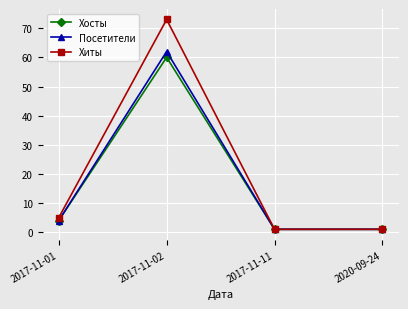

List the series in order of their peak value, lowest first.

Хосты, Посетители, Хиты